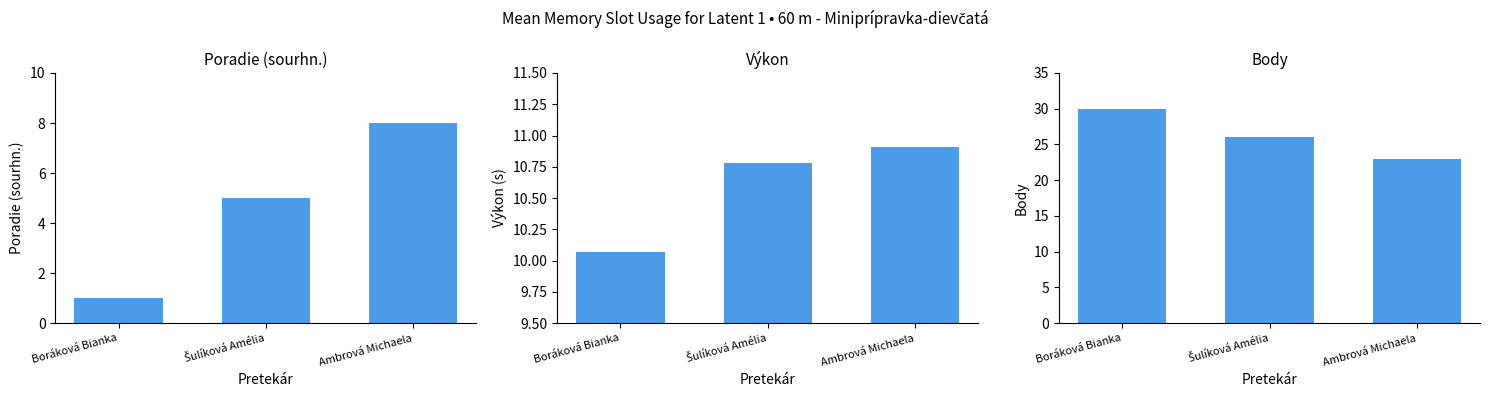

What is the approximate value of Výkon at Boráková Bianka?

10.1